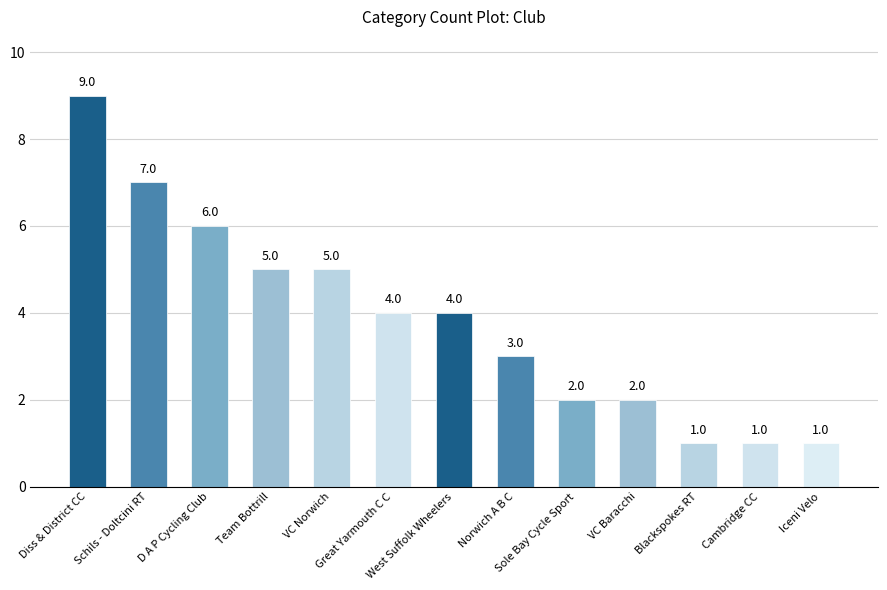

How many values are between 2 and 5?

7